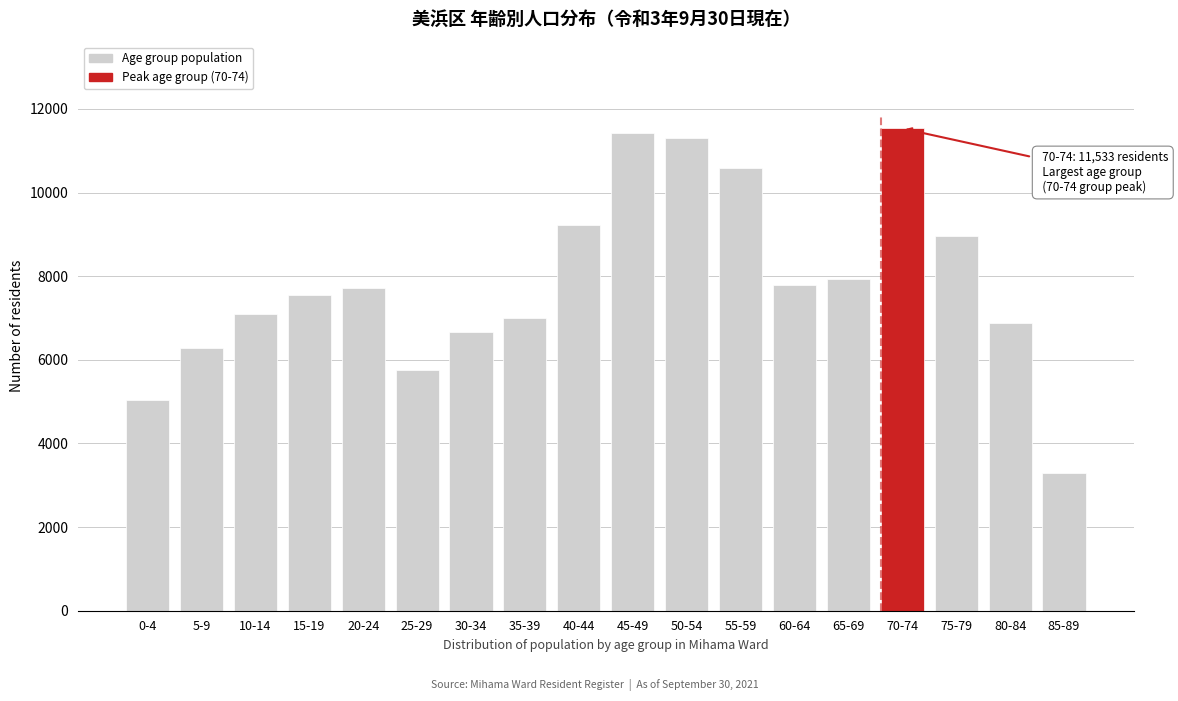

Reading right to left, extract all data points from this chart.

3291	6879	8963	11533	7936	7784	10588	11302	11421	9213	7008	6657	5764	7717	7541	7101	6275	5028